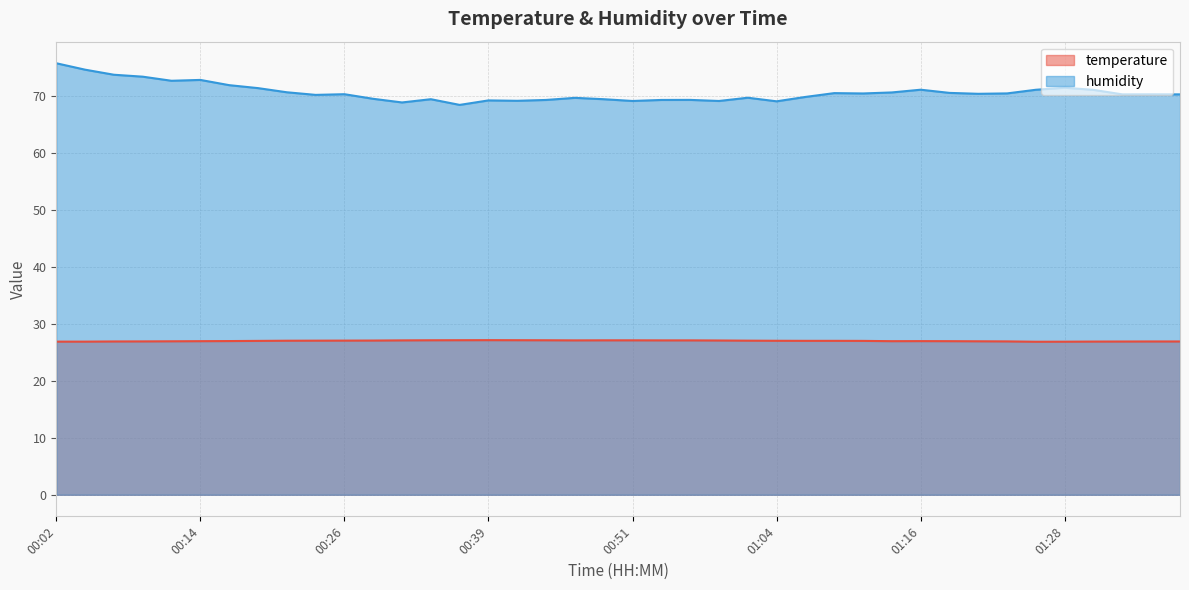

Is it true that temperature equals 18.1 at 00:11?

False